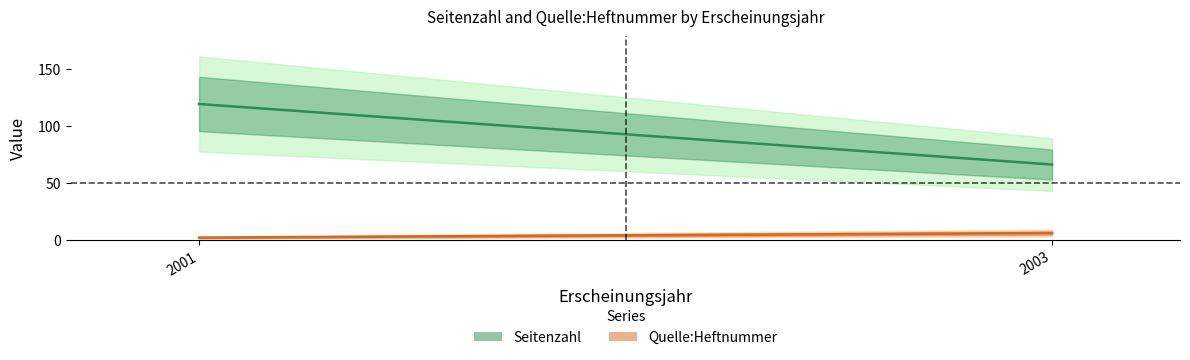

How many categories are shown in the chart?

2